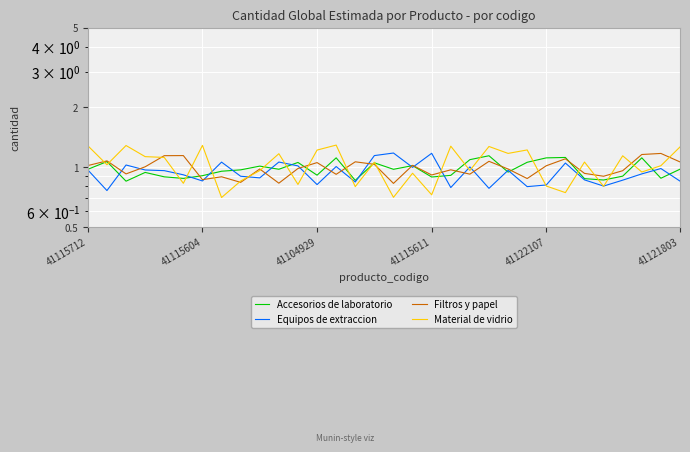

Reading right to left, transcribe all the data shown in this chart.

Accesorios de laboratorio: 1.0	0.9	1.1	0.9	0.9	0.9	1.1	1.1	1.1	0.9	1.1	1.1	0.9	0.9	1.0	1.0	1.1	0.9	1.1	0.9	1.1	1.0	1.0	1.0	1.0	0.9	0.9	0.9	0.9	0.9	1.1	1.0
Equipos de extraccion: 0.9	1.0	0.9	0.9	0.8	0.9	1.0	0.8	0.8	1.0	0.8	1.0	0.8	1.2	1.0	1.2	1.1	0.8	1.0	0.8	1.0	1.1	0.9	0.9	1.1	0.9	0.9	1.0	1.0	1.0	0.8	1.0
Filtros y papel: 1.1	1.2	1.2	1.0	0.9	0.9	1.1	1.0	0.9	1.0	1.1	0.9	1.0	0.9	1.0	0.8	1.0	1.1	0.9	1.1	1.0	0.8	1.0	0.8	0.9	0.9	1.1	1.1	1.0	0.9	1.1	1.0
Material de vidrio: 1.3	1.0	0.9	1.1	0.8	1.1	0.7	0.8	1.2	1.2	1.3	1.0	1.3	0.7	0.9	0.7	1.1	0.8	1.3	1.2	0.8	1.2	1.0	0.9	0.7	1.3	0.8	1.1	1.1	1.3	1.0	1.3